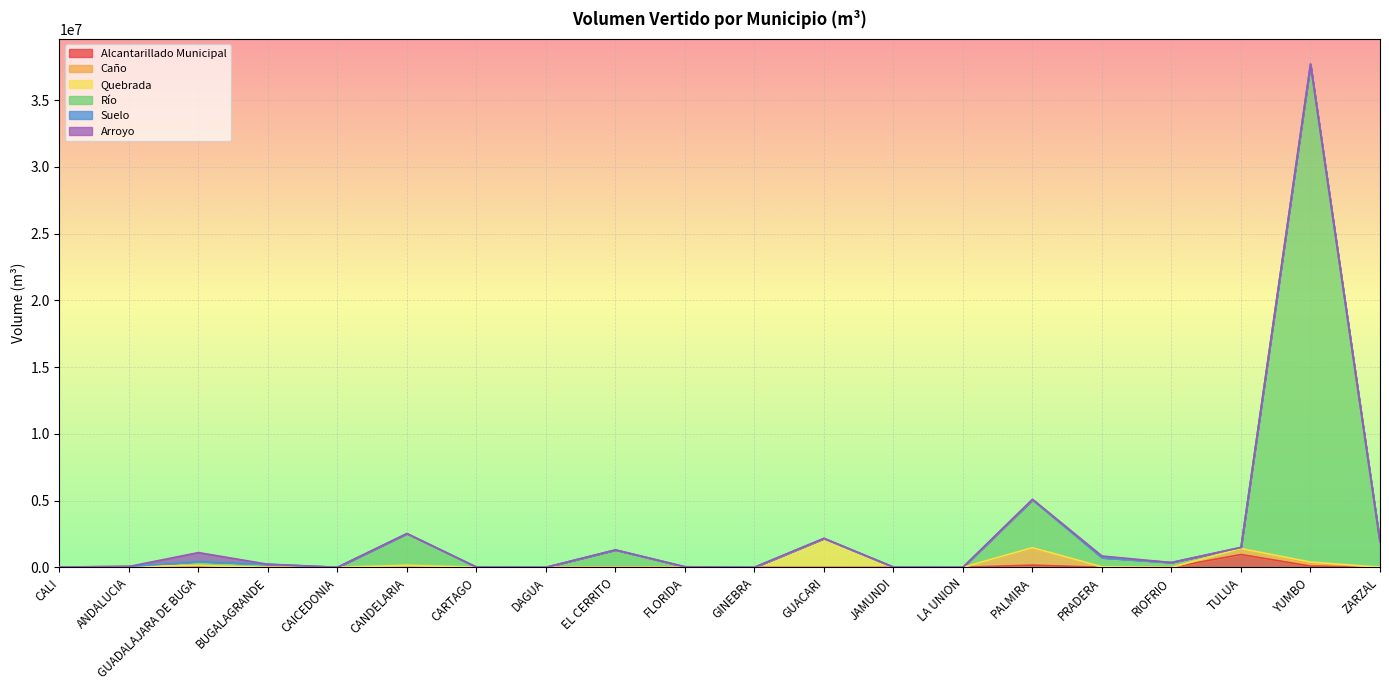

Reading left to right, extract all data points from this chart.

Alcantarillado Municipal: CALI=15927.4	ANDALUCIA=0.0	GUADALAJARA DE BUGA=65492.2	BUGALAGRANDE=0.0	CAICEDONIA=265.0	CANDELARIA=35055.7	CARTAGO=3583.5	DAGUA=0.0	EL CERRITO=173.0	FLORIDA=2930.0	GINEBRA=0.0	GUACARI=0.0	JAMUNDI=6460.8	LA UNION=108.0	PALMIRA=160317.4	PRADERA=0.0	RIOFRIO=504.0	TULUA=959160.0	YUMBO=92267.6	ZARZAL=12041.7
Caño: CALI=0.0	ANDALUCIA=62637.0	GUADALAJARA DE BUGA=57811.0	BUGALAGRANDE=0.0	CAICEDONIA=0.0	CANDELARIA=19160.0	CARTAGO=823.0	DAGUA=0.0	EL CERRITO=0.0	FLORIDA=0.0	GINEBRA=0.0	GUACARI=0.0	JAMUNDI=3666.0	LA UNION=0.0	PALMIRA=1286304.0	PRADERA=0.0	RIOFRIO=0.0	TULUA=448093.0	YUMBO=205591.1	ZARZAL=0.0
Quebrada: CALI=4150.0	ANDALUCIA=0.0	GUADALAJARA DE BUGA=21648.0	BUGALAGRANDE=0.0	CAICEDONIA=0.0	CANDELARIA=96688.0	CARTAGO=1907.0	DAGUA=0.0	EL CERRITO=0.0	FLORIDA=0.0	GINEBRA=2426.0	GUACARI=2164916.0	JAMUNDI=0.0	LA UNION=3410.0	PALMIRA=25664.0	PRADERA=37486.0	RIOFRIO=0.0	TULUA=0.0	YUMBO=95294.0	ZARZAL=0.0
Río: CALI=0.0	ANDALUCIA=0.0	GUADALAJARA DE BUGA=283825.0	BUGALAGRANDE=227940.0	CAICEDONIA=0.0	CANDELARIA=2370570.2	CARTAGO=0.0	DAGUA=0.0	EL CERRITO=1301642.1	FLORIDA=35915.6	GINEBRA=0.0	GUACARI=0.0	JAMUNDI=5935.0	LA UNION=0.0	PALMIRA=3579748.7	PRADERA=677455.0	RIOFRIO=357696.0	TULUA=81260.0	YUMBO=37288694.7	ZARZAL=1888592.1
Suelo: CALI=720.0	ANDALUCIA=0.0	GUADALAJARA DE BUGA=4190.0	BUGALAGRANDE=302.2	CAICEDONIA=0.0	CANDELARIA=3389.2	CARTAGO=11275.0	DAGUA=2189.0	EL CERRITO=0.0	FLORIDA=0.0	GINEBRA=0.0	GUACARI=2.5	JAMUNDI=0.0	LA UNION=504.0	PALMIRA=9077.0	PRADERA=2874.0	RIOFRIO=0.0	TULUA=0.0	YUMBO=19724.6	ZARZAL=0.0
Arroyo: CALI=0.0	ANDALUCIA=0.0	GUADALAJARA DE BUGA=670146.0	BUGALAGRANDE=0.0	CAICEDONIA=0.0	CANDELARIA=0.0	CARTAGO=0.0	DAGUA=0.0	EL CERRITO=0.0	FLORIDA=1296.0	GINEBRA=0.0	GUACARI=0.0	JAMUNDI=0.0	LA UNION=0.0	PALMIRA=37896.0	PRADERA=126960.0	RIOFRIO=0.0	TULUA=0.0	YUMBO=4103.0	ZARZAL=0.0